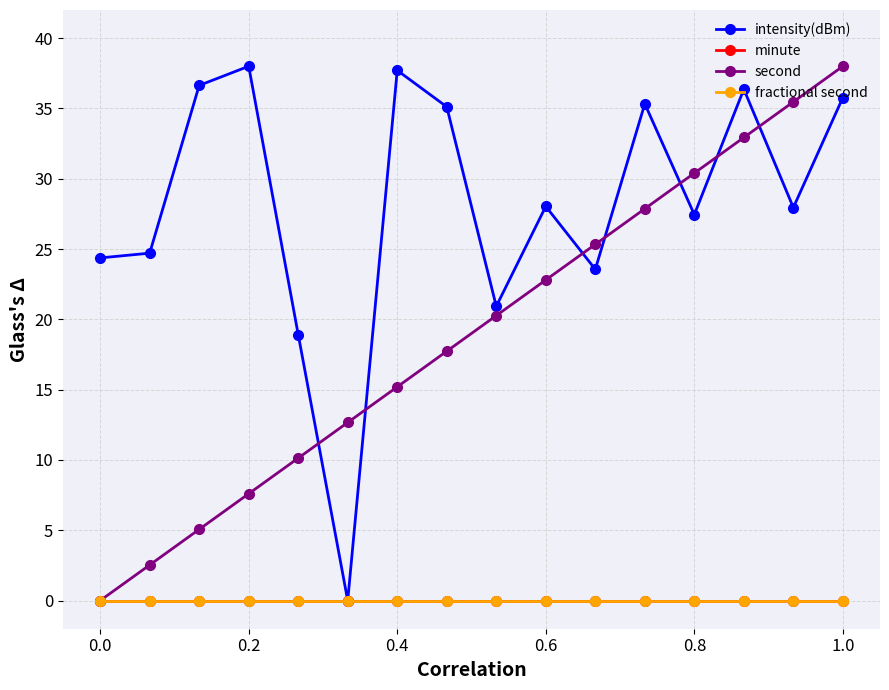

Is this an area chart (filled region under the line)?

No